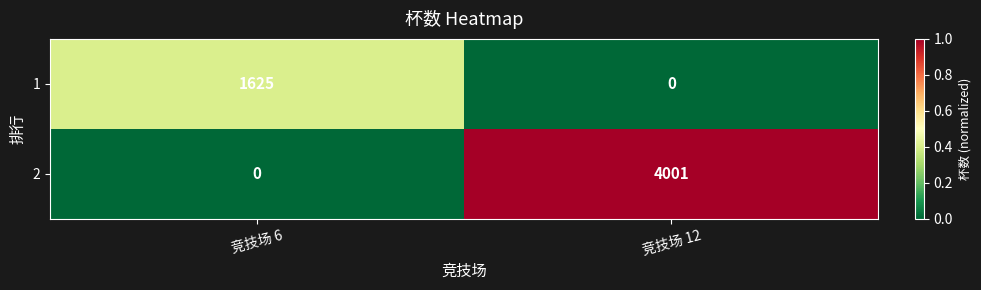

Is it true that 2 equals 6963 at 竞技场 12?

False